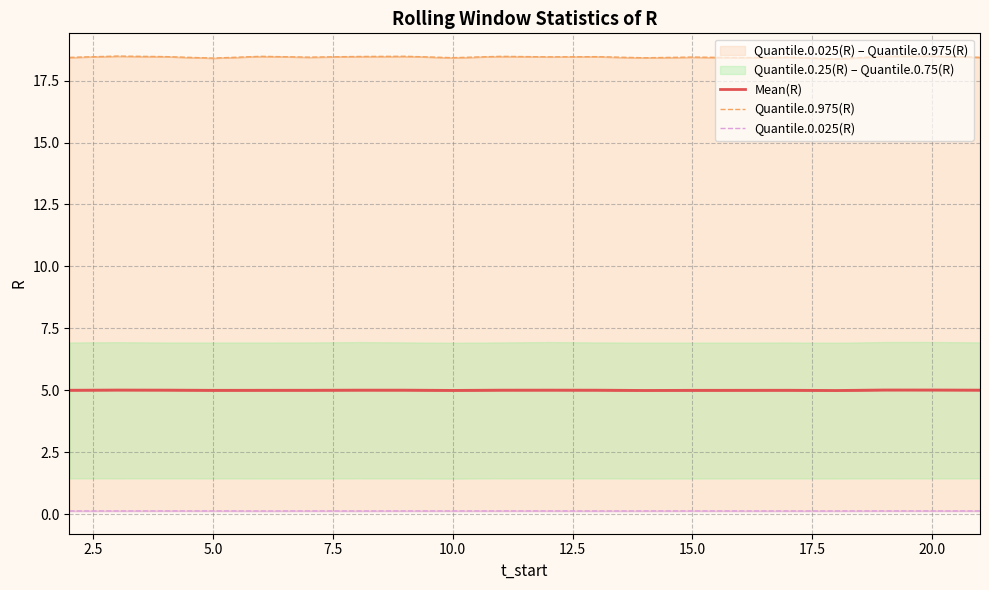

The value of Mean(R) at 5.0 is 5.0. True or false?

True